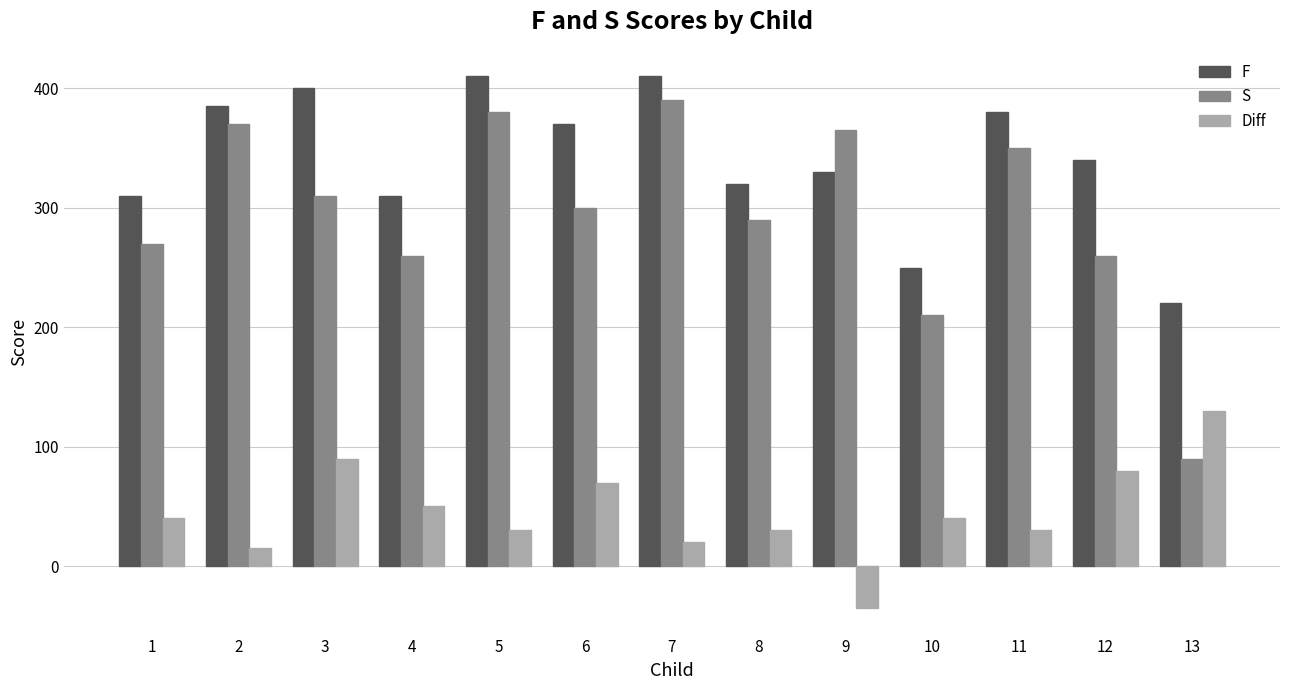

Are the bars grouped side by side (vs. stacked)?

Yes